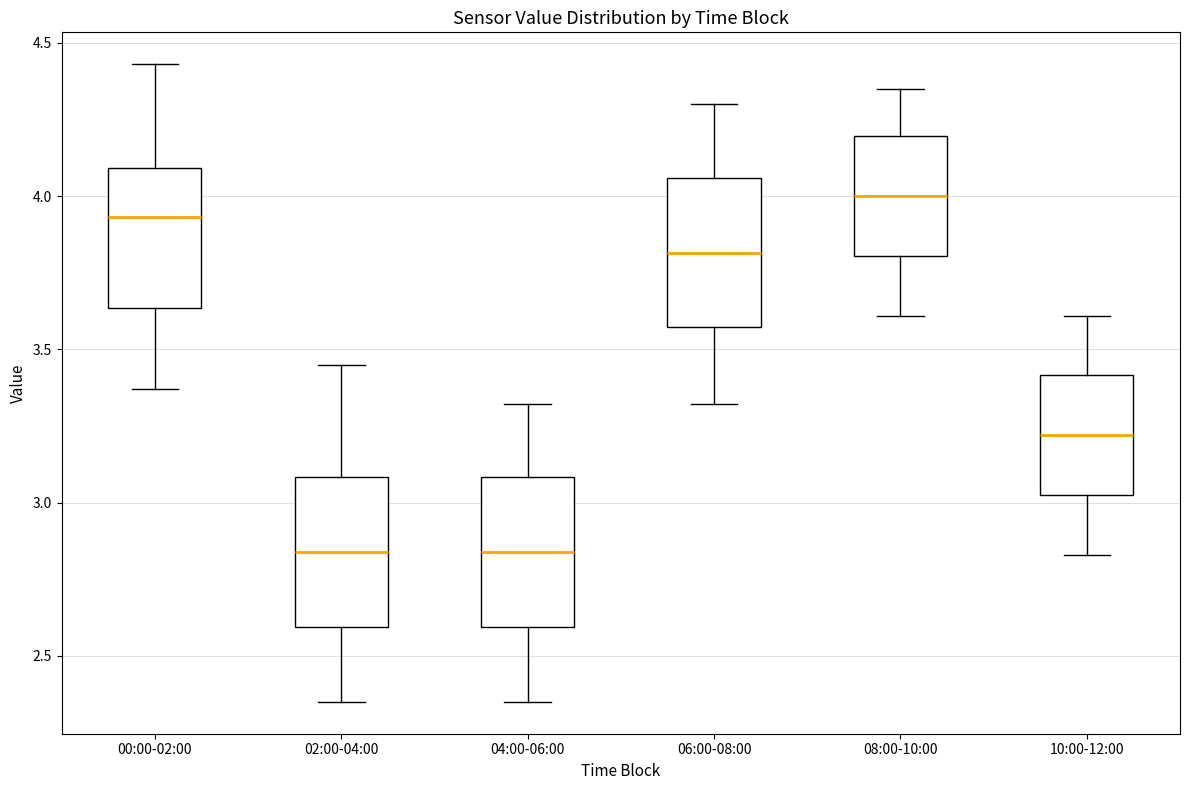

Reading left to right, read every box against the y-axis: the position of its median line, the range the box covers, and the ends of its whiskers. The values are not printed on the chart, so give them approximately, as read against the axis.

00:00-02:00: median 3.95, box 3.65 to 4.10, whiskers 3.35 to 4.45
02:00-04:00: median 2.85, box 2.60 to 3.10, whiskers 2.35 to 3.45
04:00-06:00: median 2.85, box 2.60 to 3.10, whiskers 2.35 to 3.30
06:00-08:00: median 3.80, box 3.55 to 4.05, whiskers 3.30 to 4.30
08:00-10:00: median 4.00, box 3.80 to 4.20, whiskers 3.60 to 4.35
10:00-12:00: median 3.20, box 3.05 to 3.40, whiskers 2.85 to 3.60